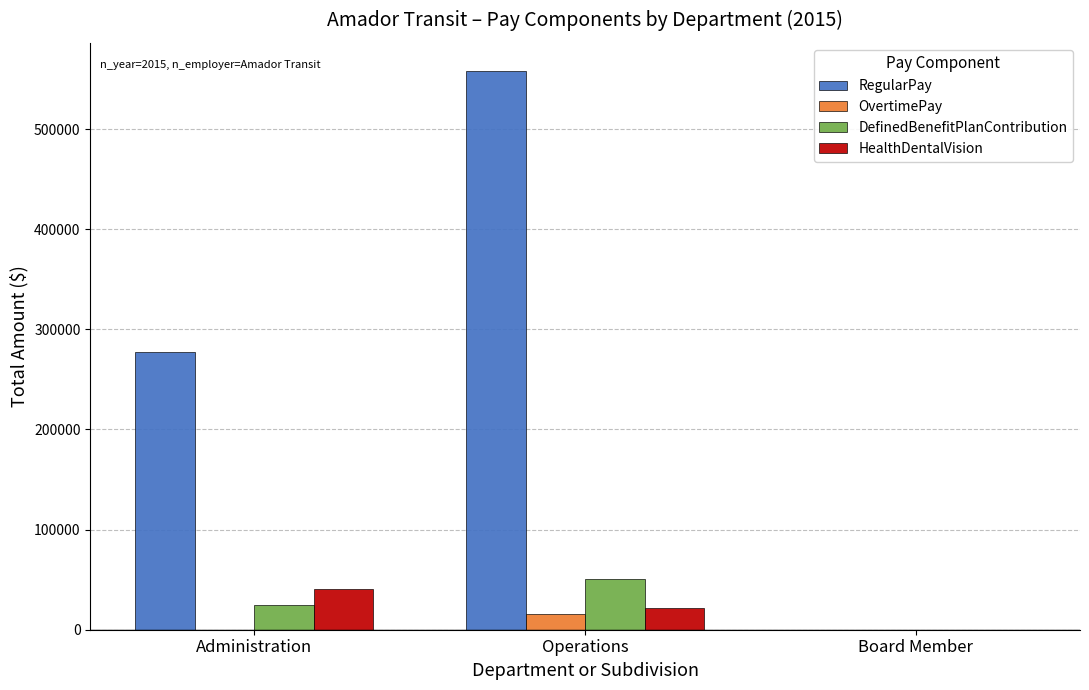

The value of RegularPay at Administration is 277270. True or false?

True